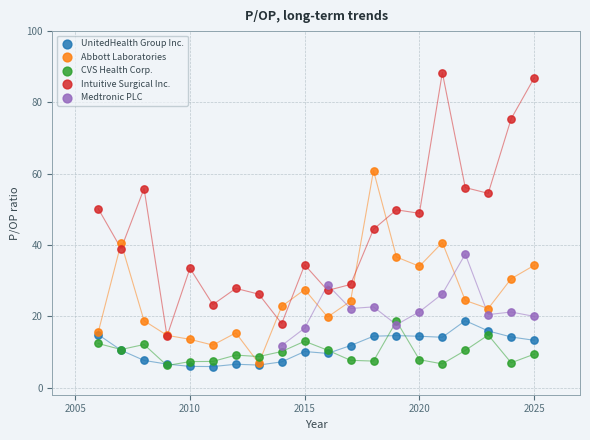

Which series has the largest Y range (max minus min)?

Intuitive Surgical Inc.